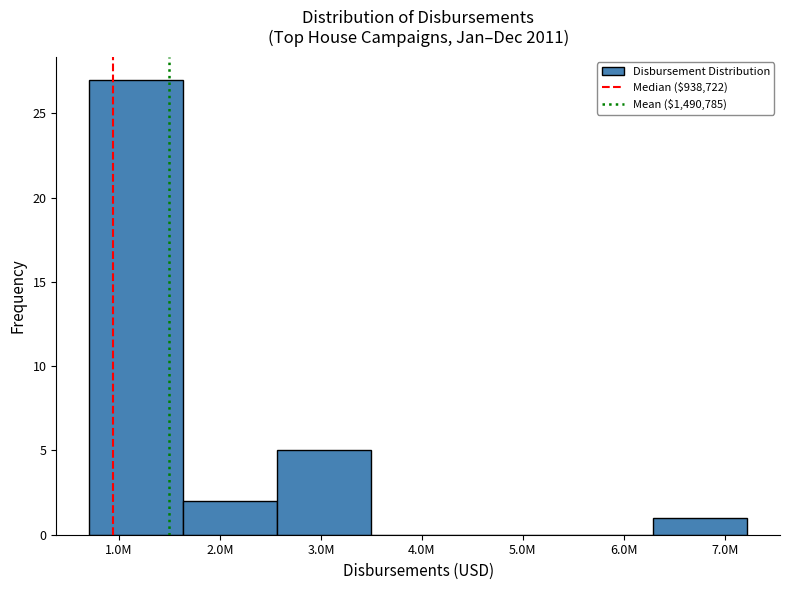

Reading left to right, extract all data points from this chart.

1.0M=27	2.0M=2	3.0M=5	4.0M=0	5.0M=0	6.0M=0	7.0M=1